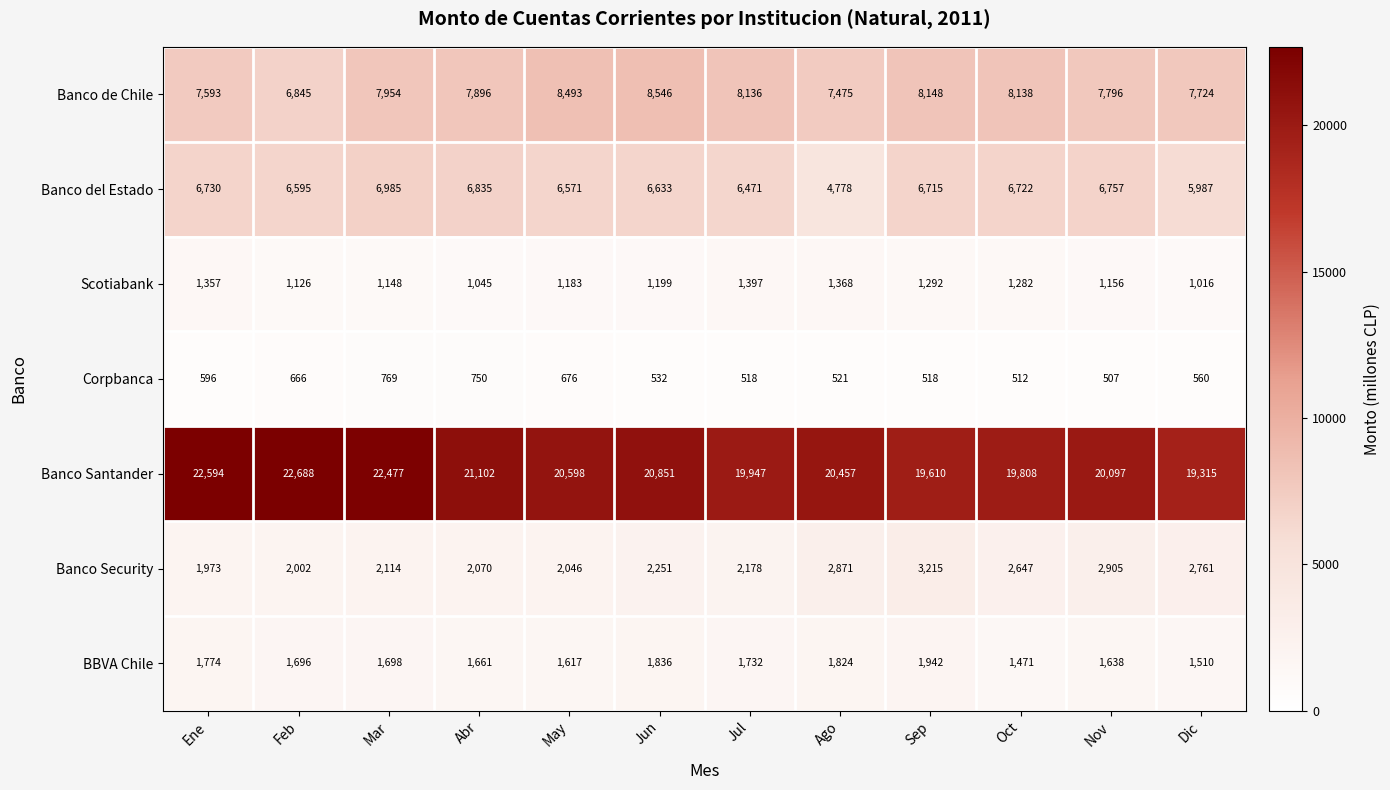

What is the difference between the Banco de Chile values at Jun and Dic?

822